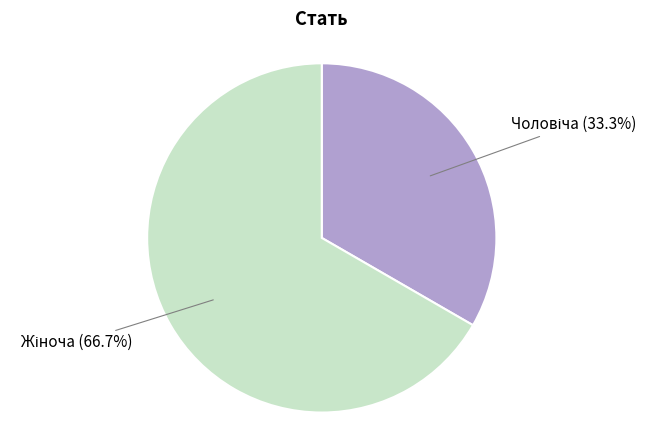

Is there a majority slice in this chart?

Yes